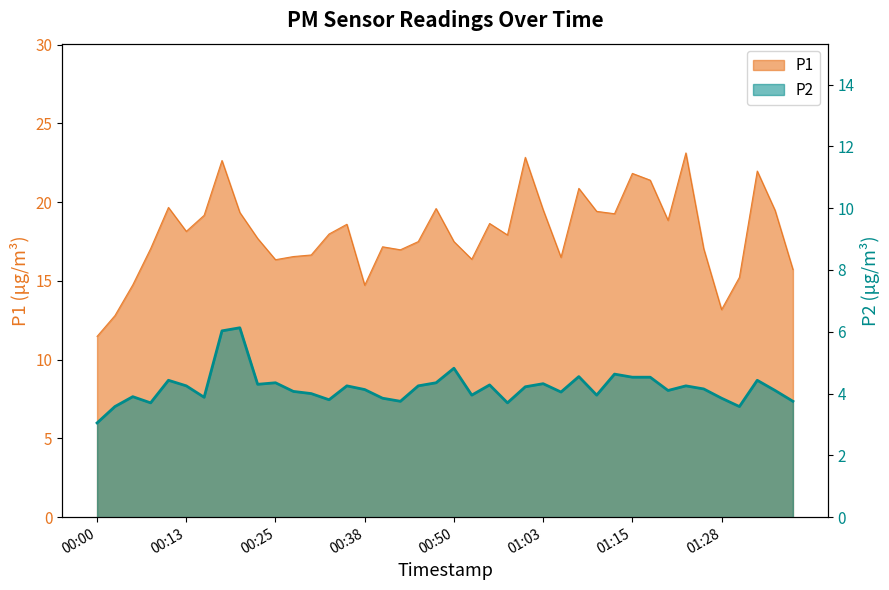

What is the label of the 25th point from the right?

00:38